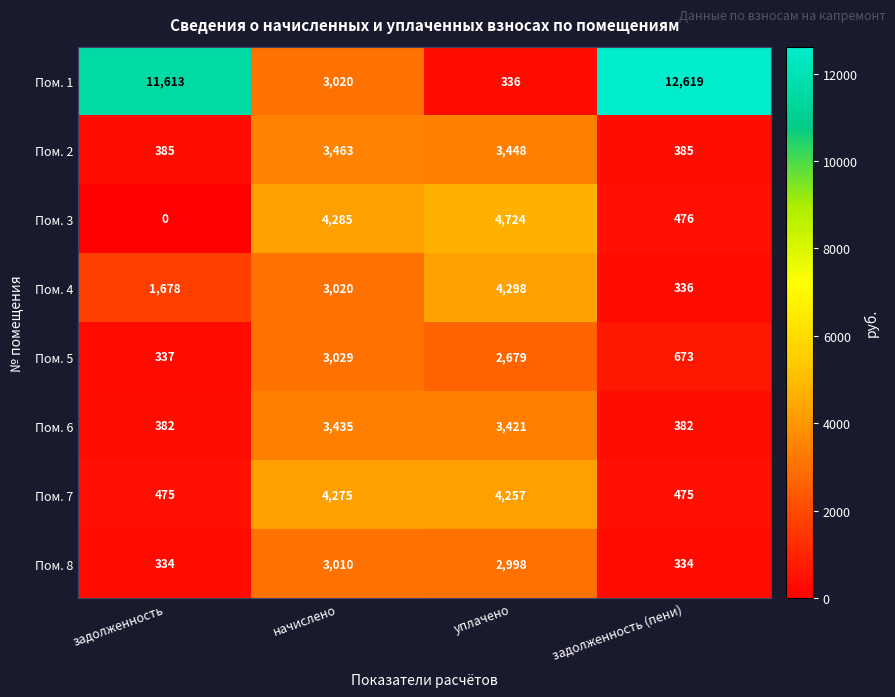

True or false: Пом. 4 has a value of 3020 at начислено.

True